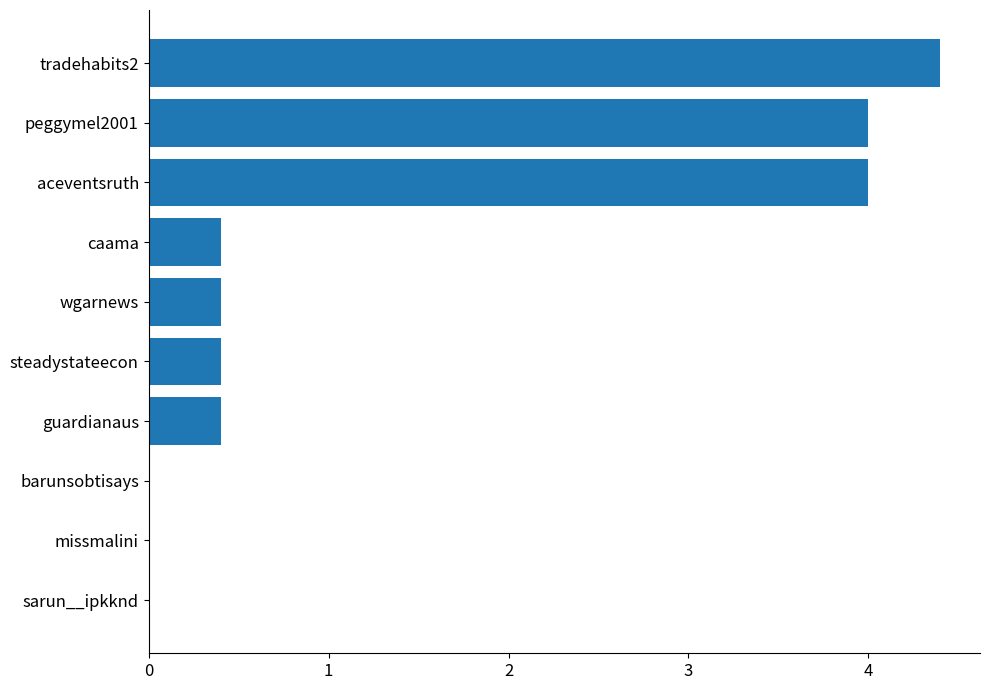

The chart shows a value of -1.7 at missmalini. True or false?

False